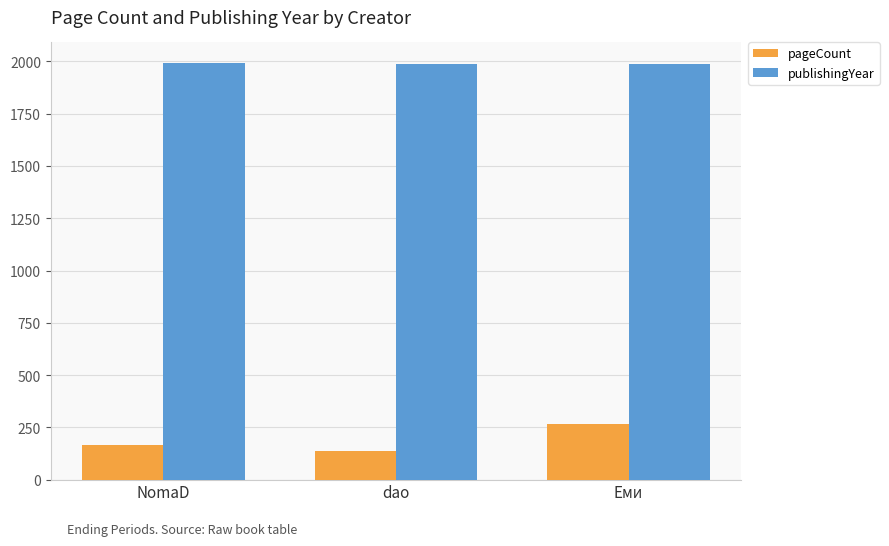

What is the spread (max minus min) of values at dao?

1853